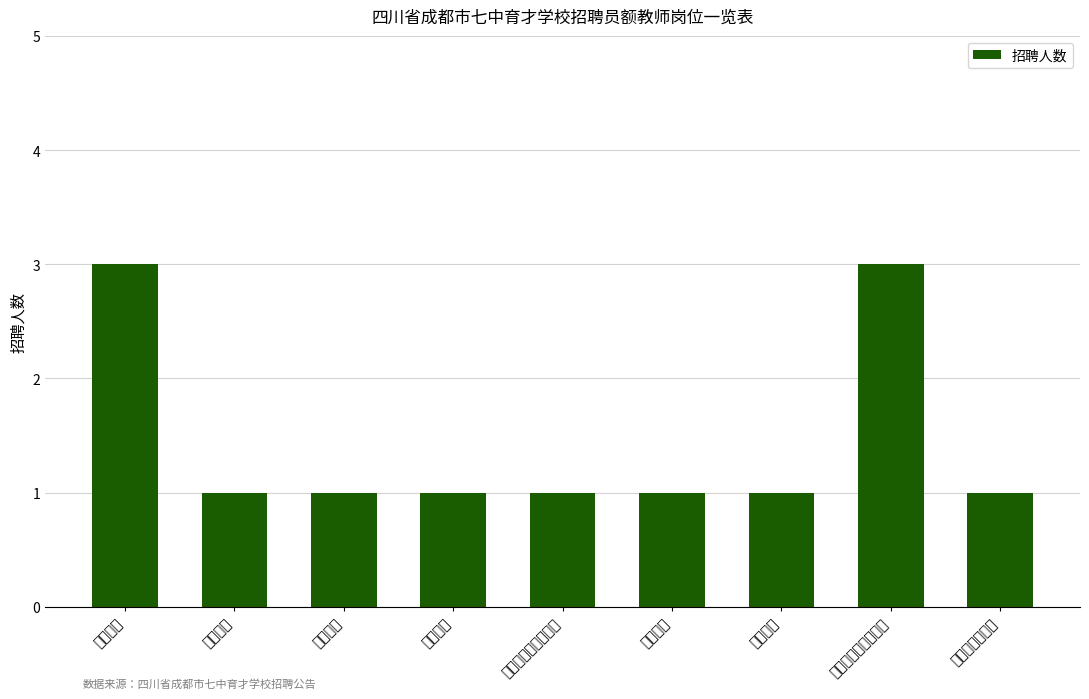

How many bars are there in total?

9